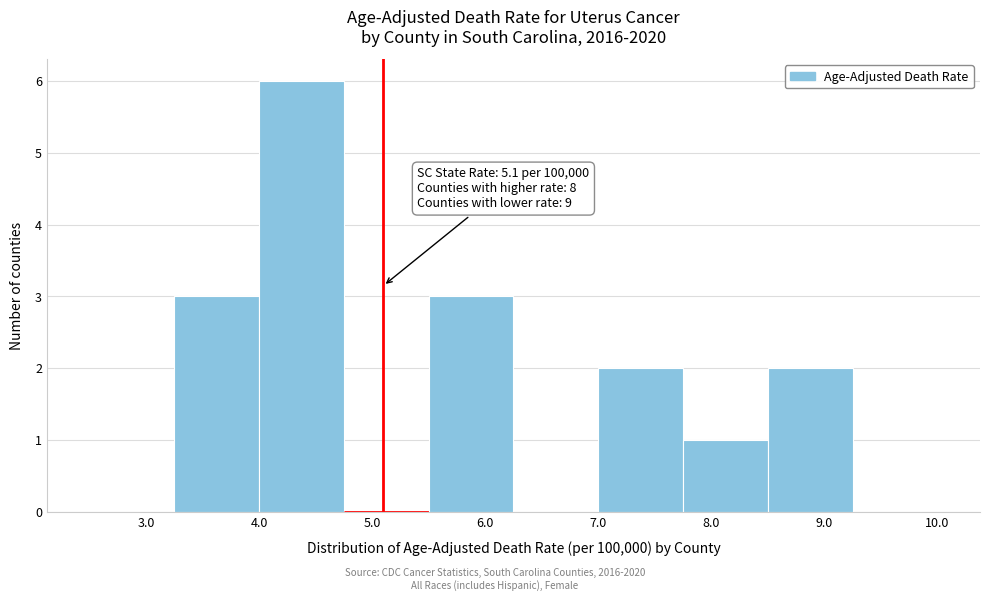

Which range on the x-axis has the tallest bar?

4.00 to 4.75